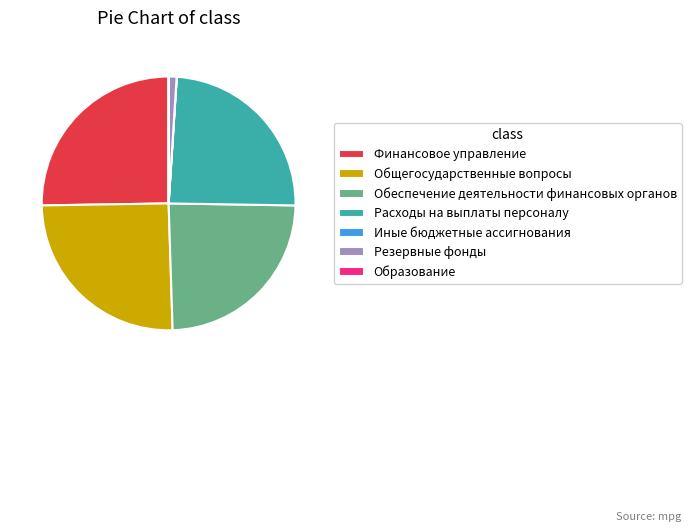

Which has a higher value, Расходы на выплаты персоналу or Общегосударственные вопросы?

Общегосударственные вопросы